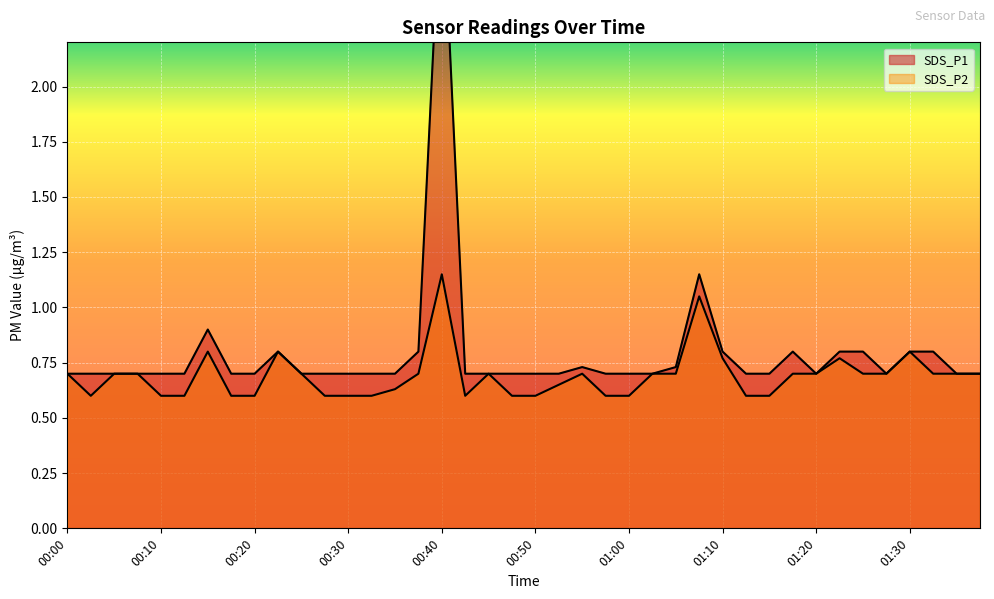

The value of SDS_P2 at 01:10 is 0.8. True or false?

True